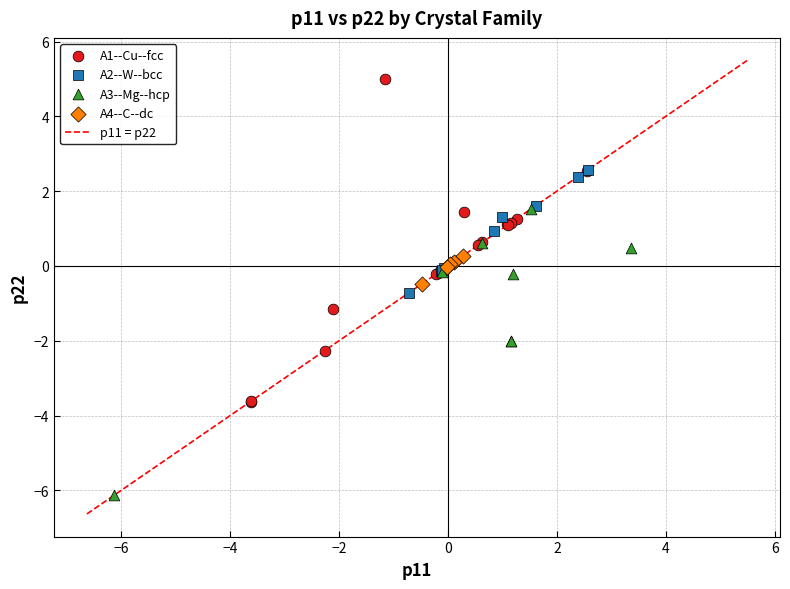

Which series has the largest Y range (max minus min)?

A1--Cu--fcc